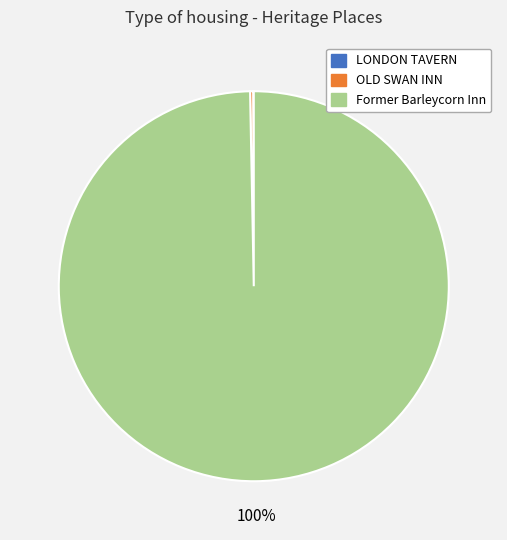

The Former Barleycorn Inn slice represents 100% of the pie. True or false?

True